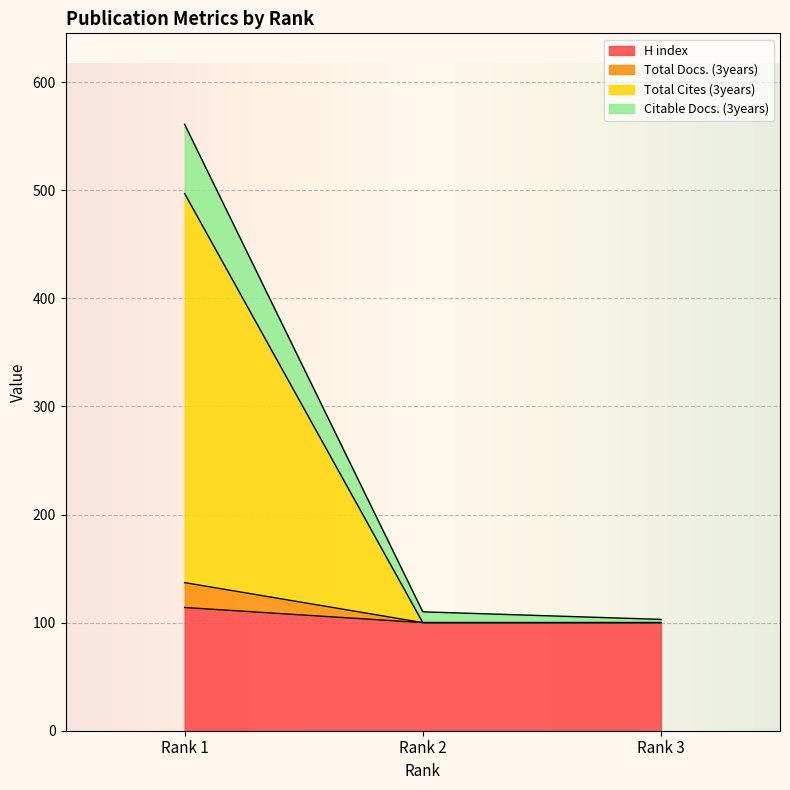

What is the lowest value of the H index series?

100